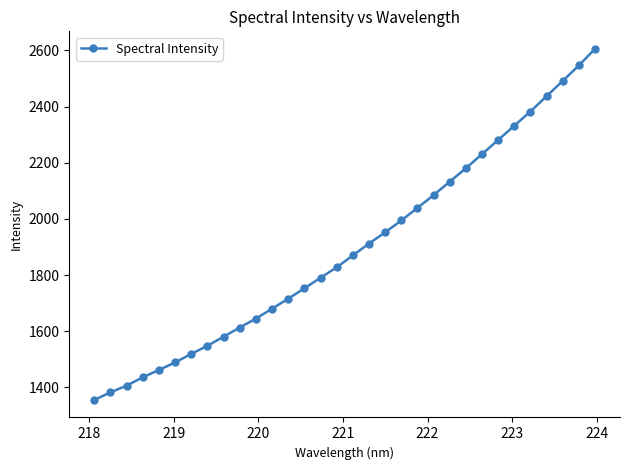

What is the average value?

1896.0